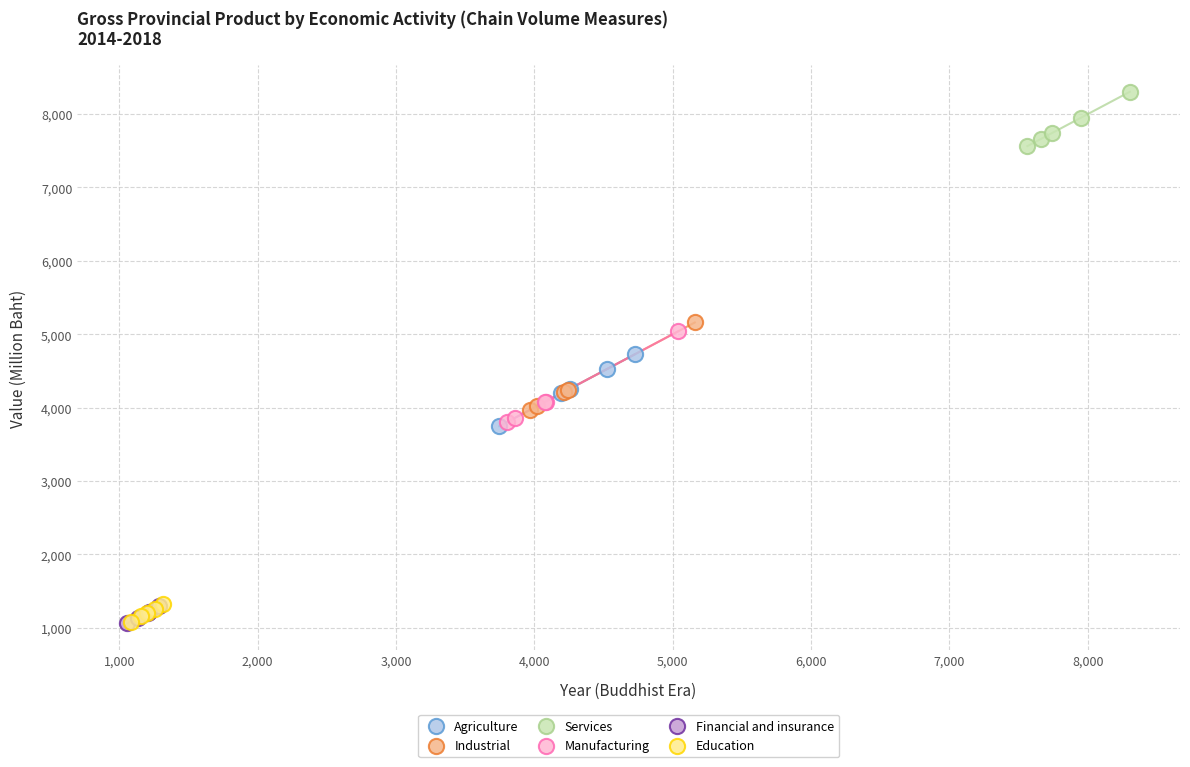

What are all the series names shown in the legend?

Agriculture, Industrial, Services, Manufacturing, Financial and insurance, Education